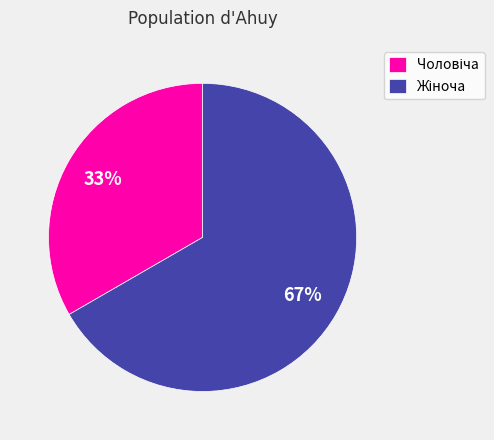

How many segments does this pie chart have?

2